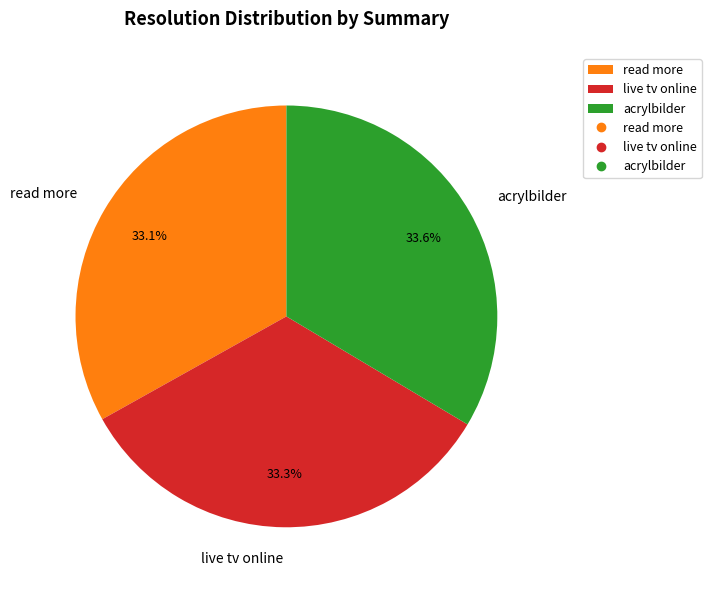

To the nearest percent, what percentage of the pie is read more?

33%